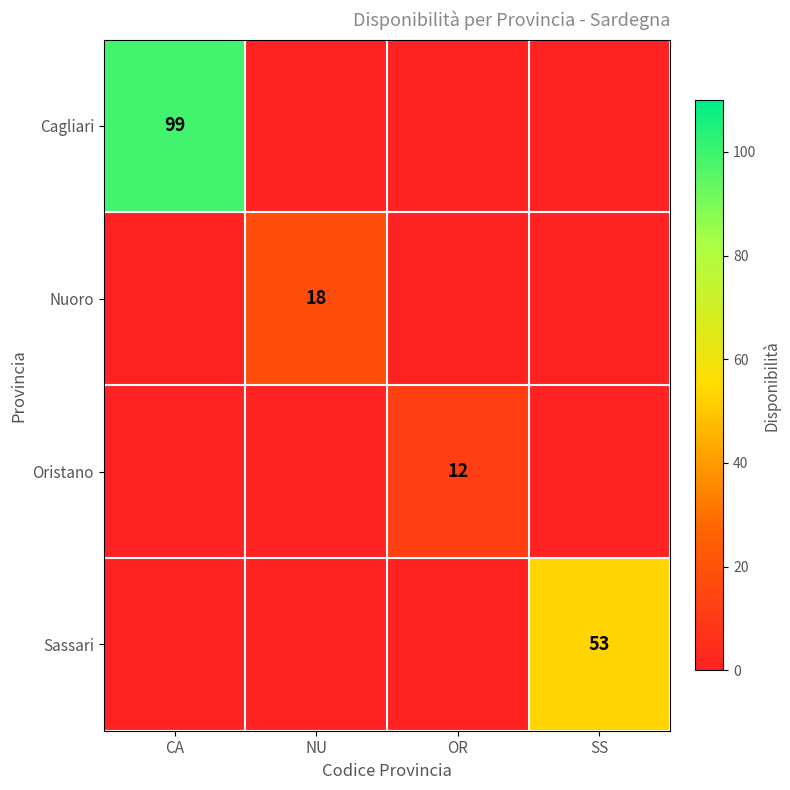

How many data points does each series have?

4